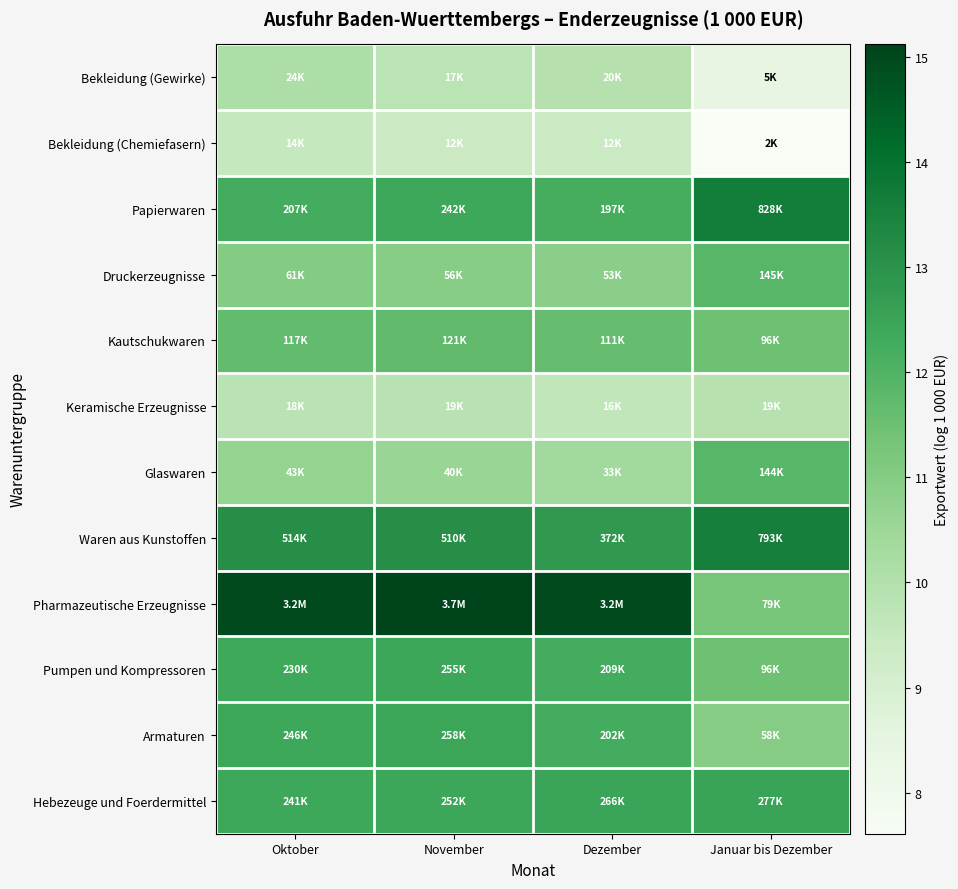

At which category is the sum across all series the highest?

Oktober